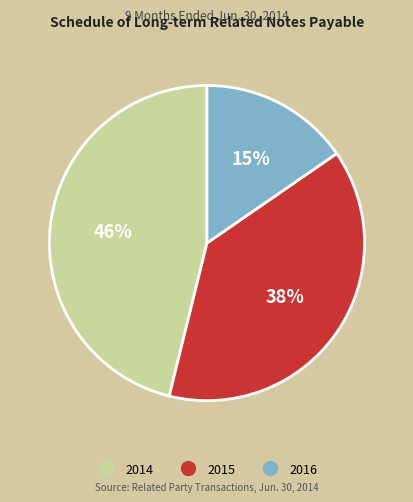

Is it true that 2015 is 32% of the pie?

False